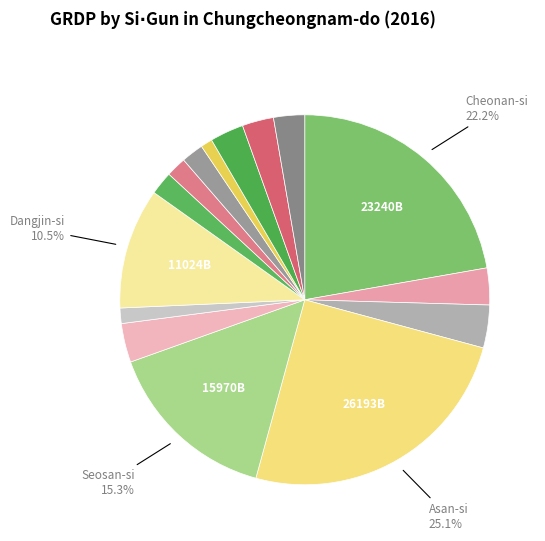

To the nearest percent, what is the average slice percentage?

7%